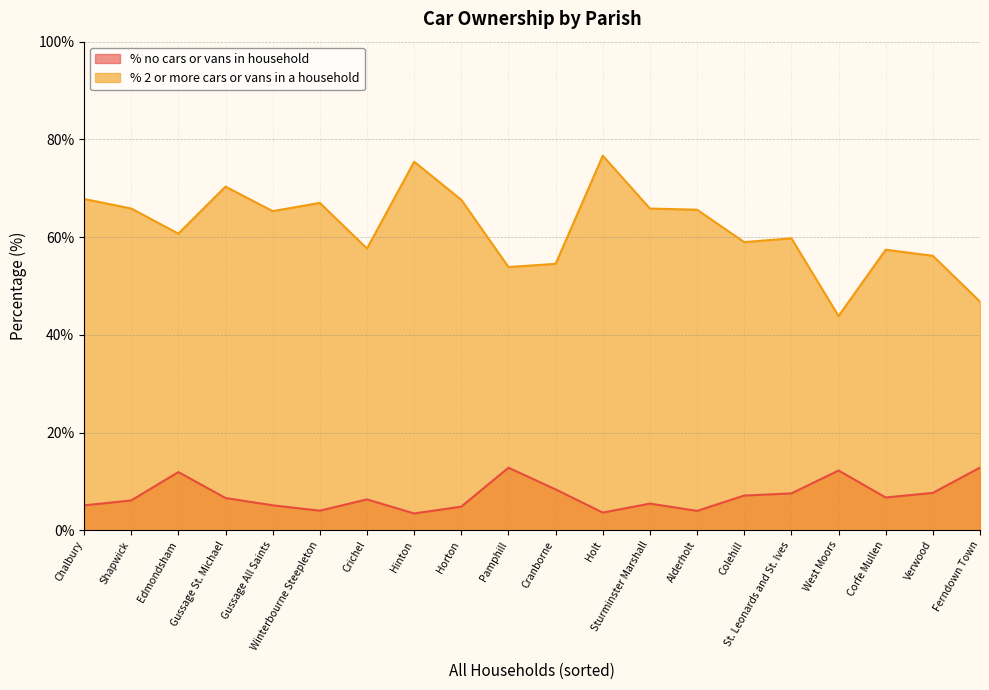

Where is % 2 or more cars or vans in a household nearest to the value 60?

St. Leonards and St. Ives